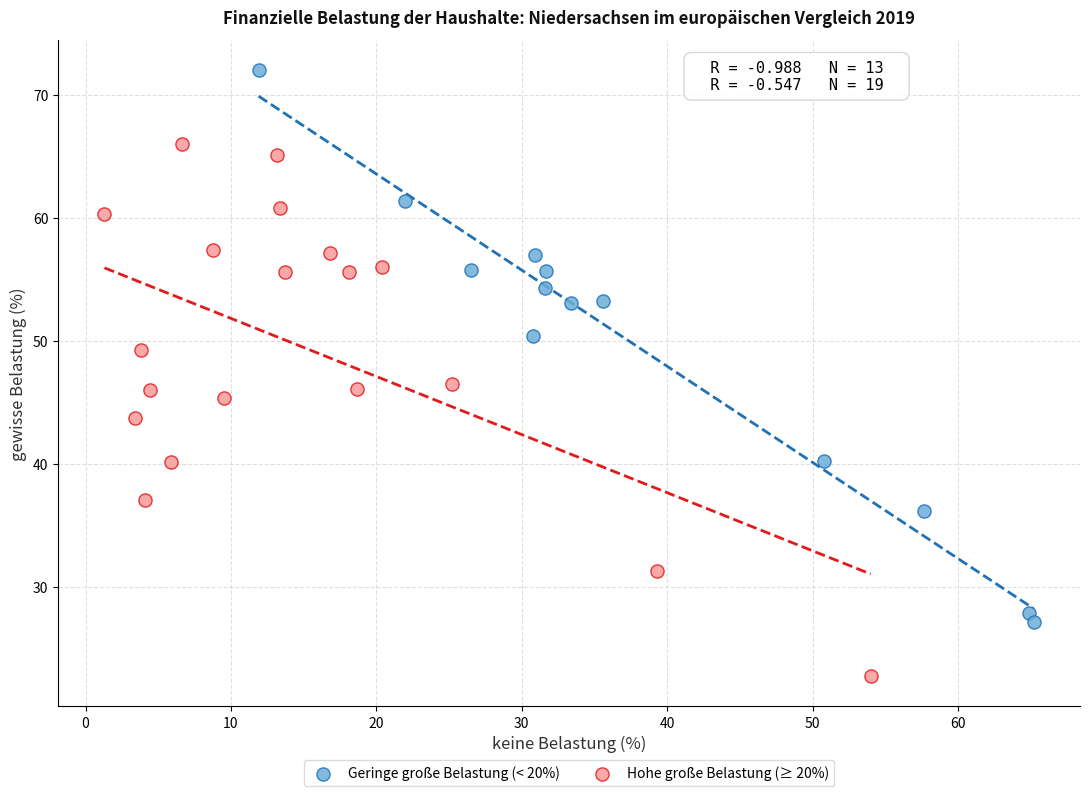

Which series contains the lowest Y value?

Hohe große Belastung (≥ 20%)